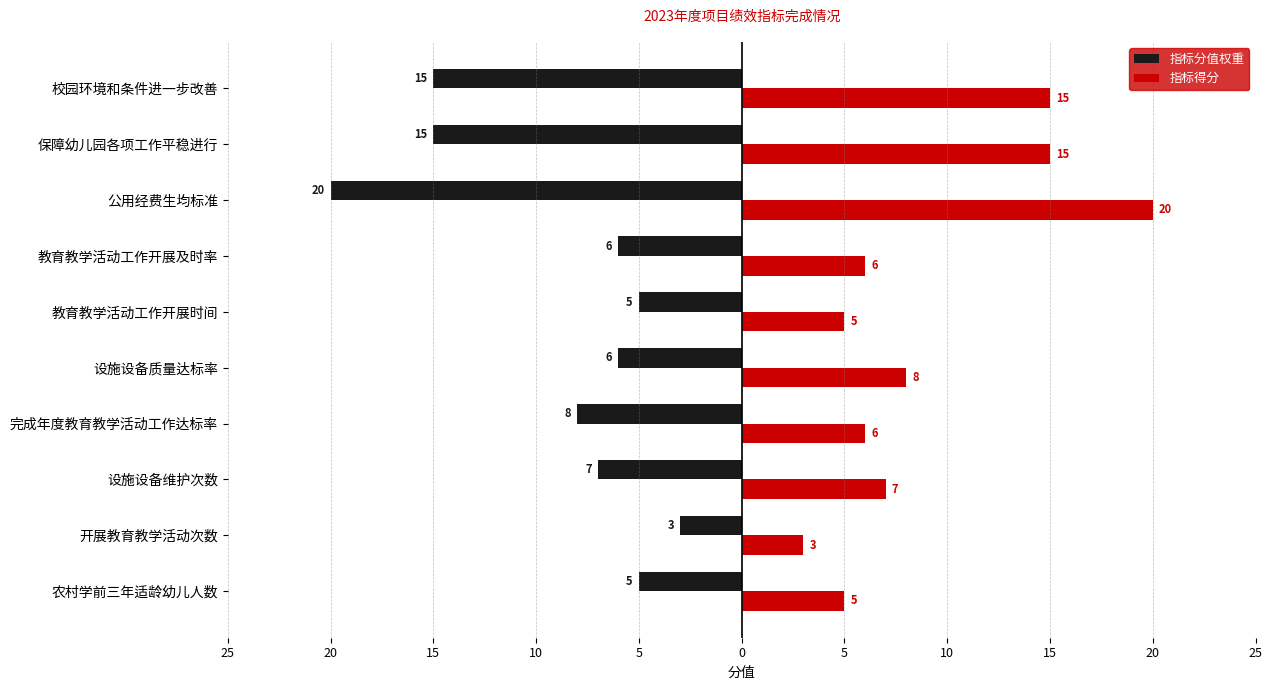

What are all the series names shown in the legend?

指标分值权重, 指标得分